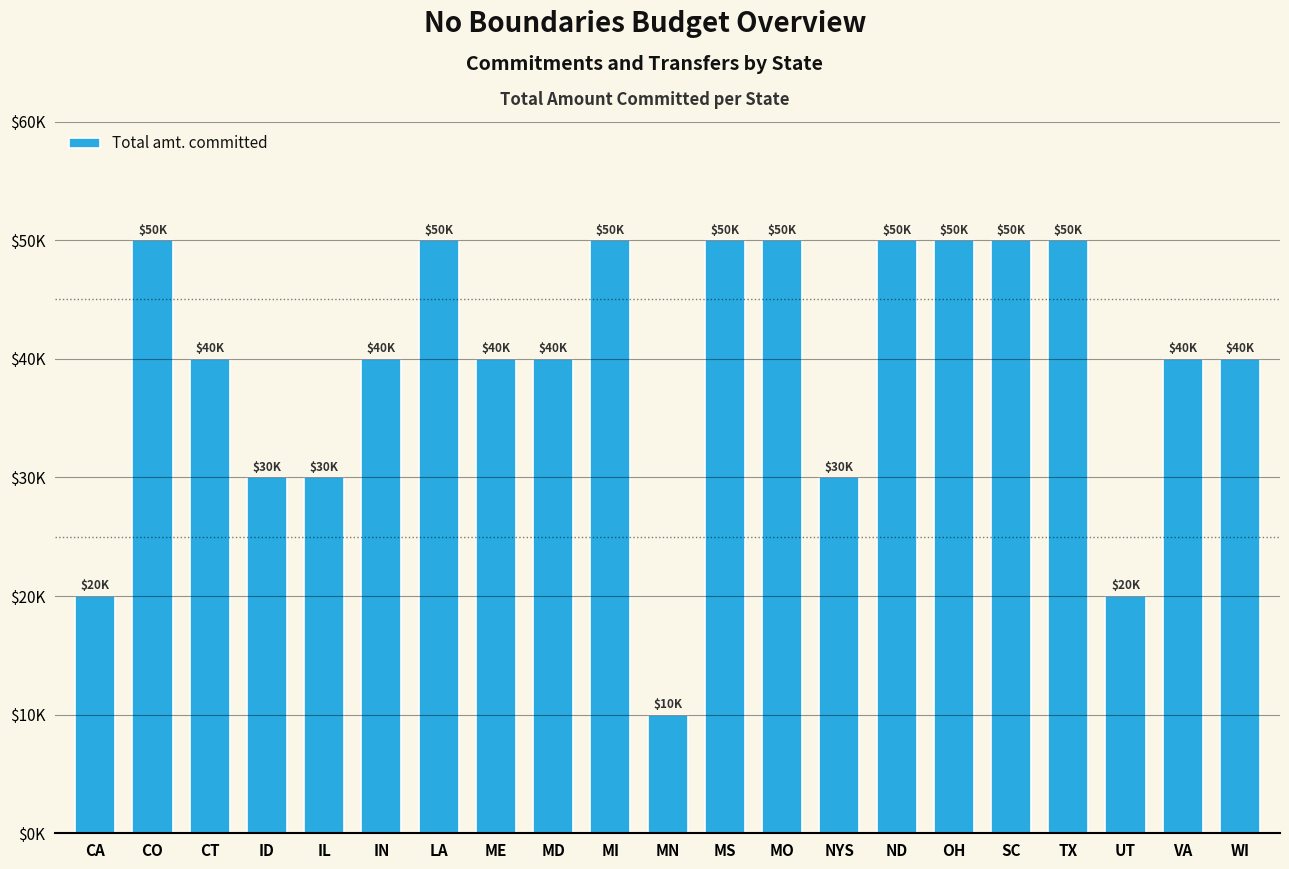

Reading right to left, extract all data points from this chart.

WI=40000	VA=40000	UT=20000	TX=50000	SC=50000	OH=50000	ND=50000	NYS=30000	MO=50000	MS=50000	MN=10000	MI=50000	MD=40000	ME=40000	LA=50000	IN=40000	IL=30000	ID=30000	CT=40000	CO=50000	CA=20000